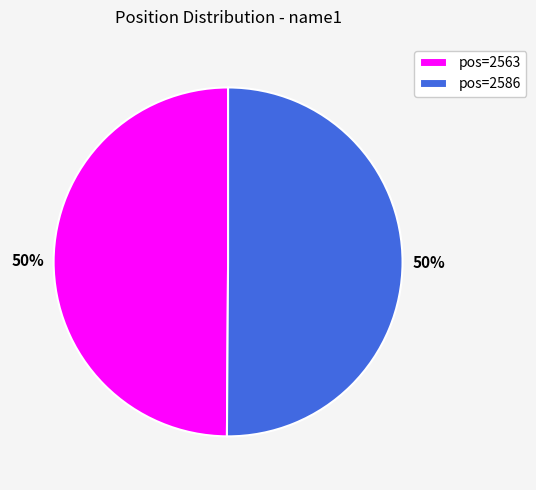

The pos=2586 slice represents 63% of the pie. True or false?

False